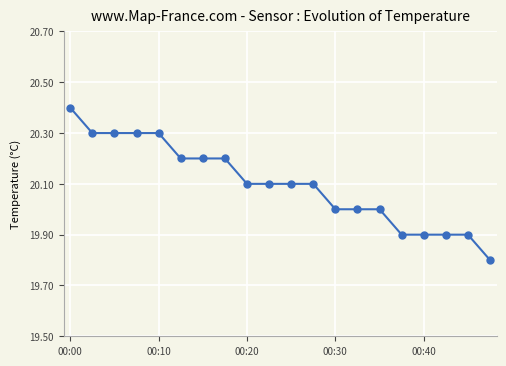

Does the chart display data point markers on the line(s)?

Yes